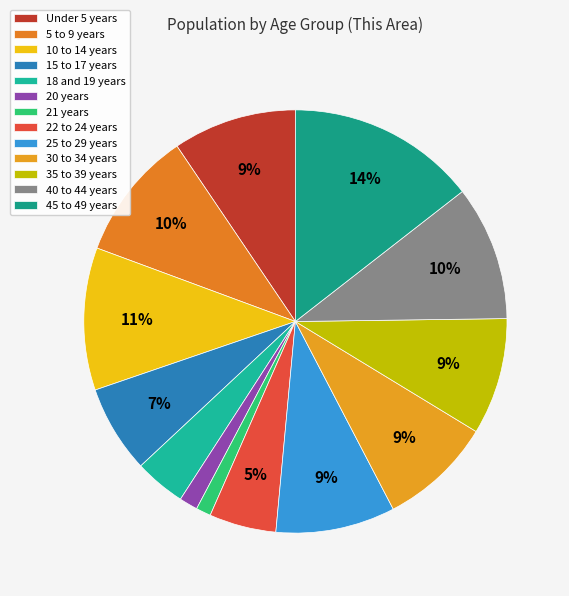

True or false: 10 to 14 years accounts for 11% of the total.

True